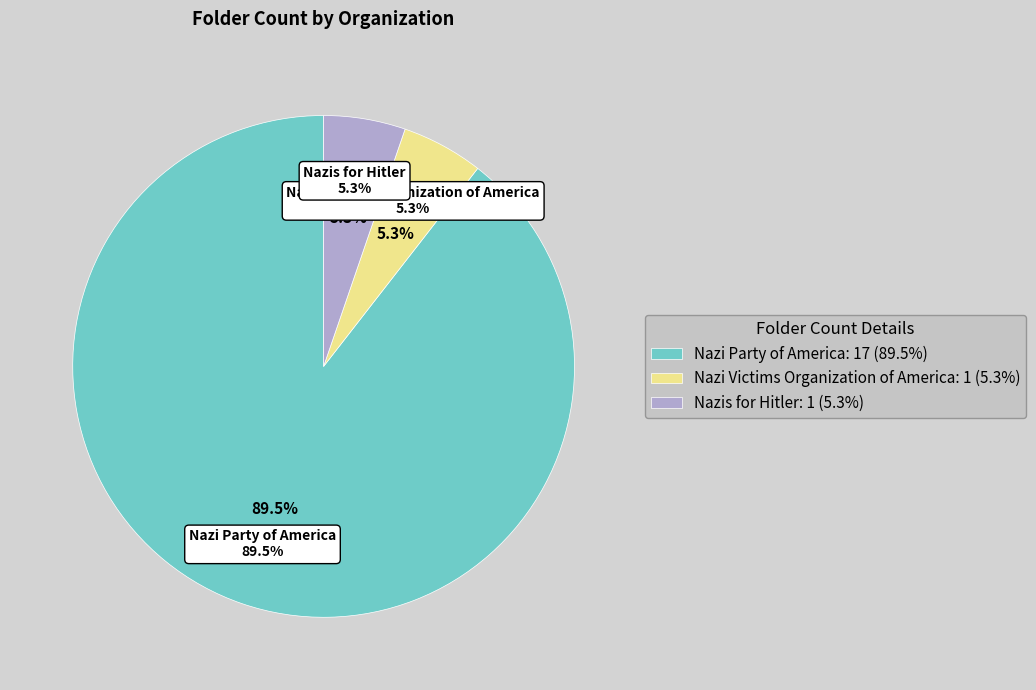

Is Nazi Victims Organization of America the majority of the pie?

No